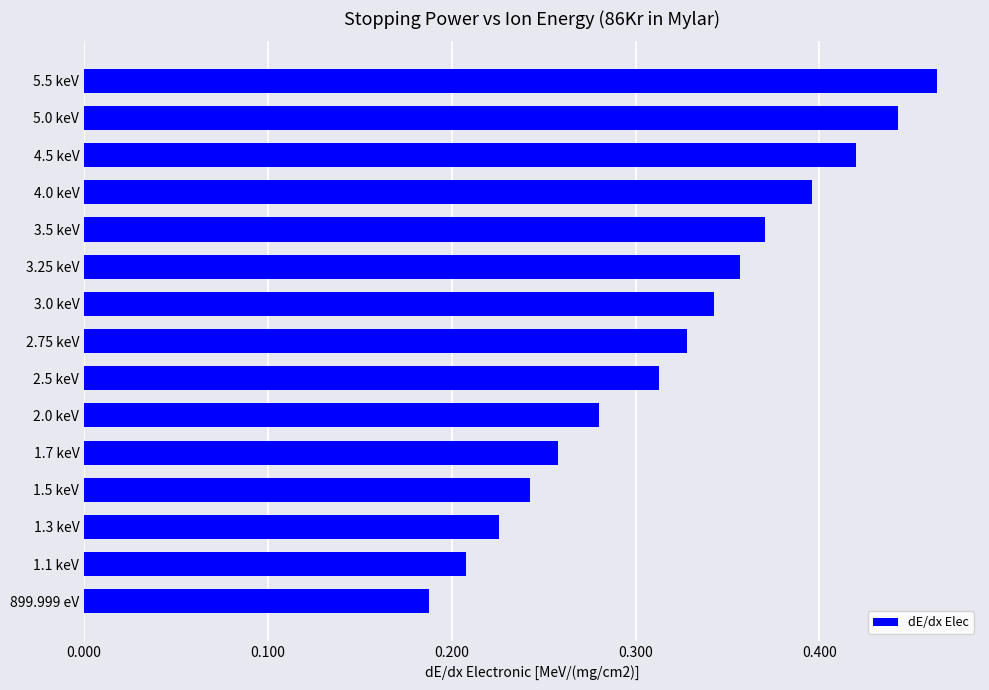

Is it true that the value at 899.999 eV is 0.3?

False